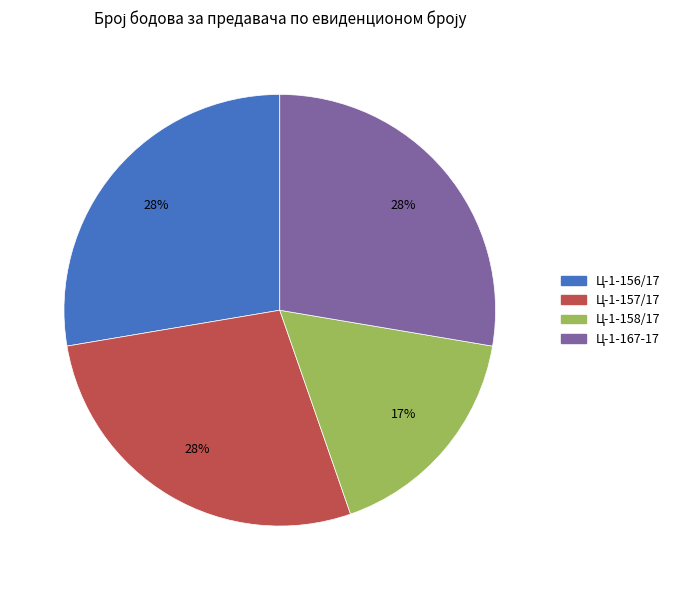

How many segments does this pie chart have?

4